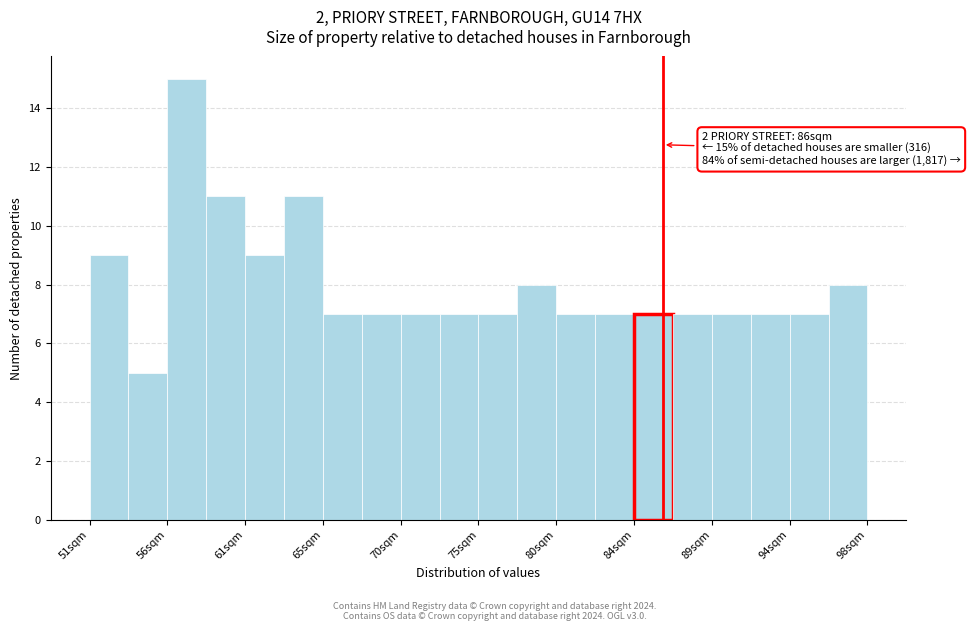

Which range on the x-axis has the tallest bar?

56.0 to 58.5